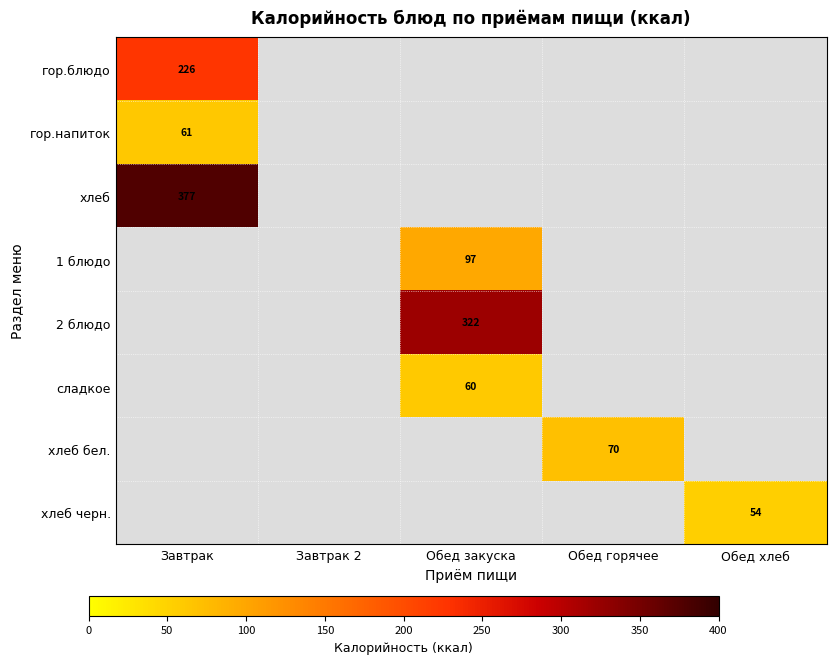

The value of гор.напиток at Завтрак is 24.2. True or false?

False